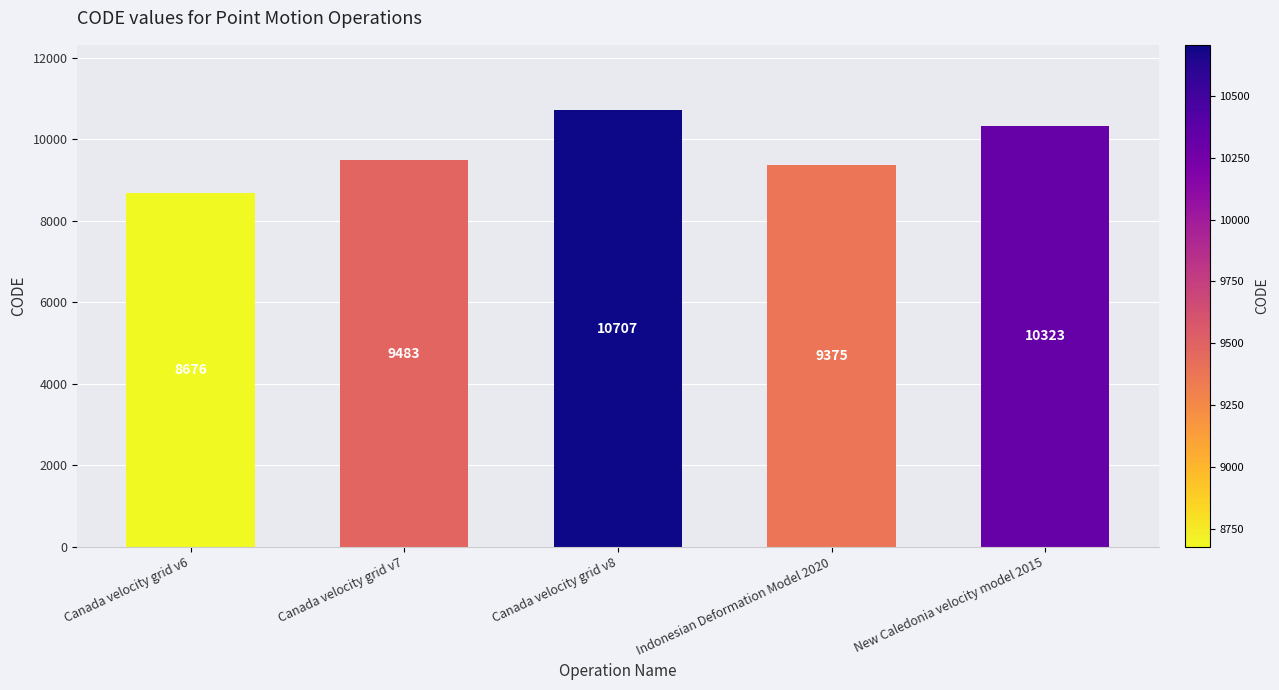

True or false: the data shows 15067 at New Caledonia velocity model 2015.

False